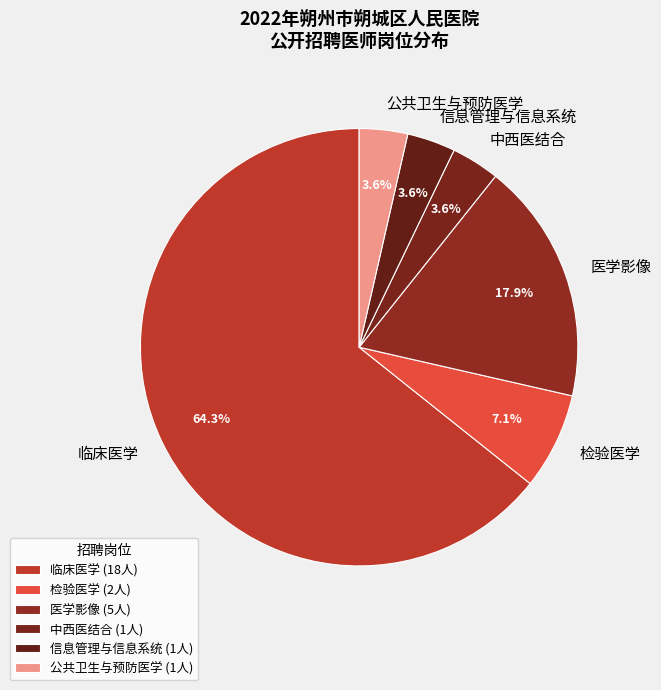

Do 检验医学 and 信息管理与信息系统 together represent more than half of the pie?

No